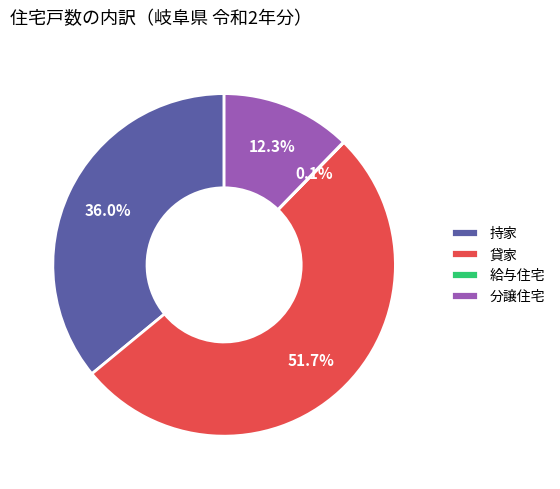

True or false: 貸家 accounts for 52% of the total.

True